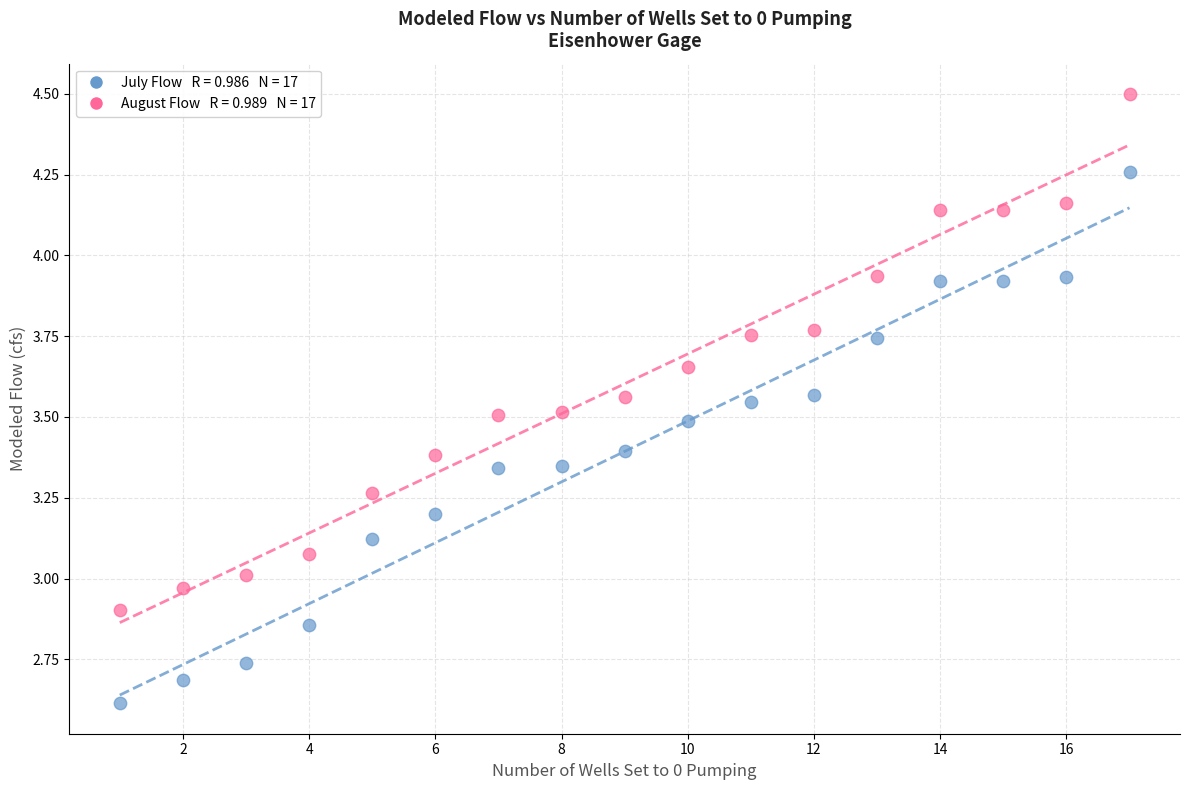

Across all data points, what is the range of Y values (max minus min)?

1.9